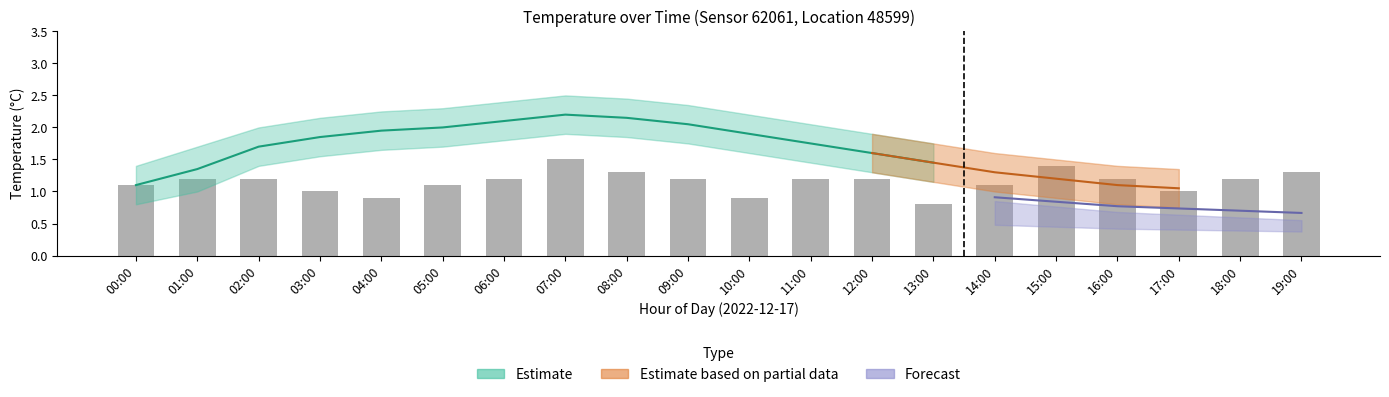

What is the ratio of the value at 07:00 to the value at 19:00?

1.2